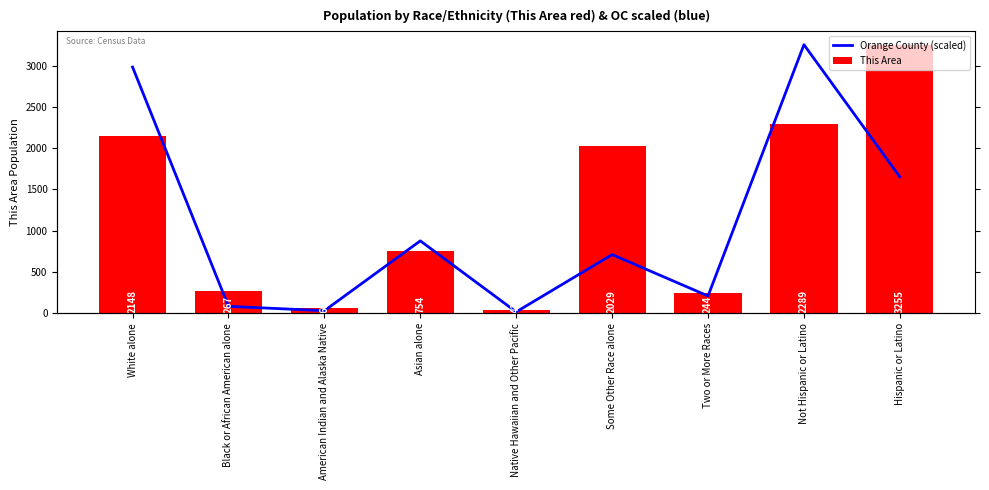

What is the average value of the Orange County (scaled) series?

1090.2